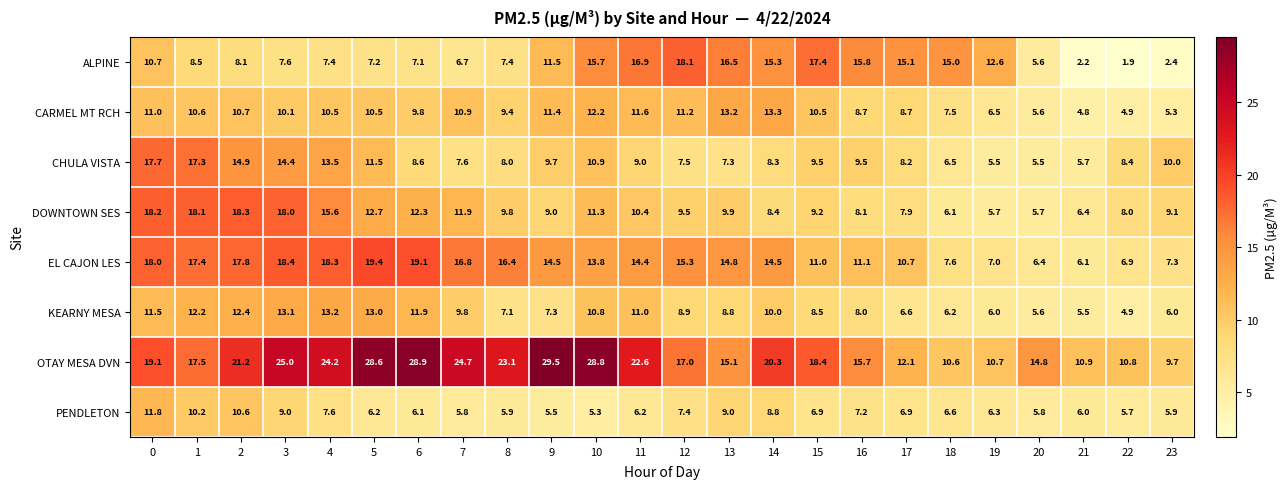

How many values in the OTAY MESA DVN series are below 19?

12